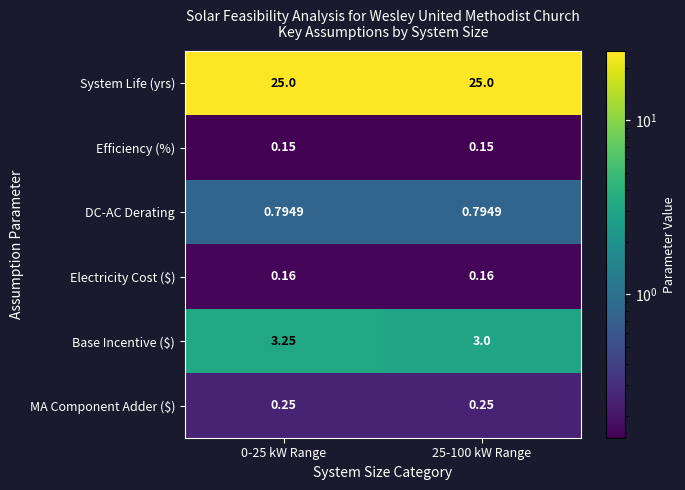

Is the value of Efficiency (%) at 25-100 kW Range greater than the value of DC-AC Derating at 25-100 kW Range?

No